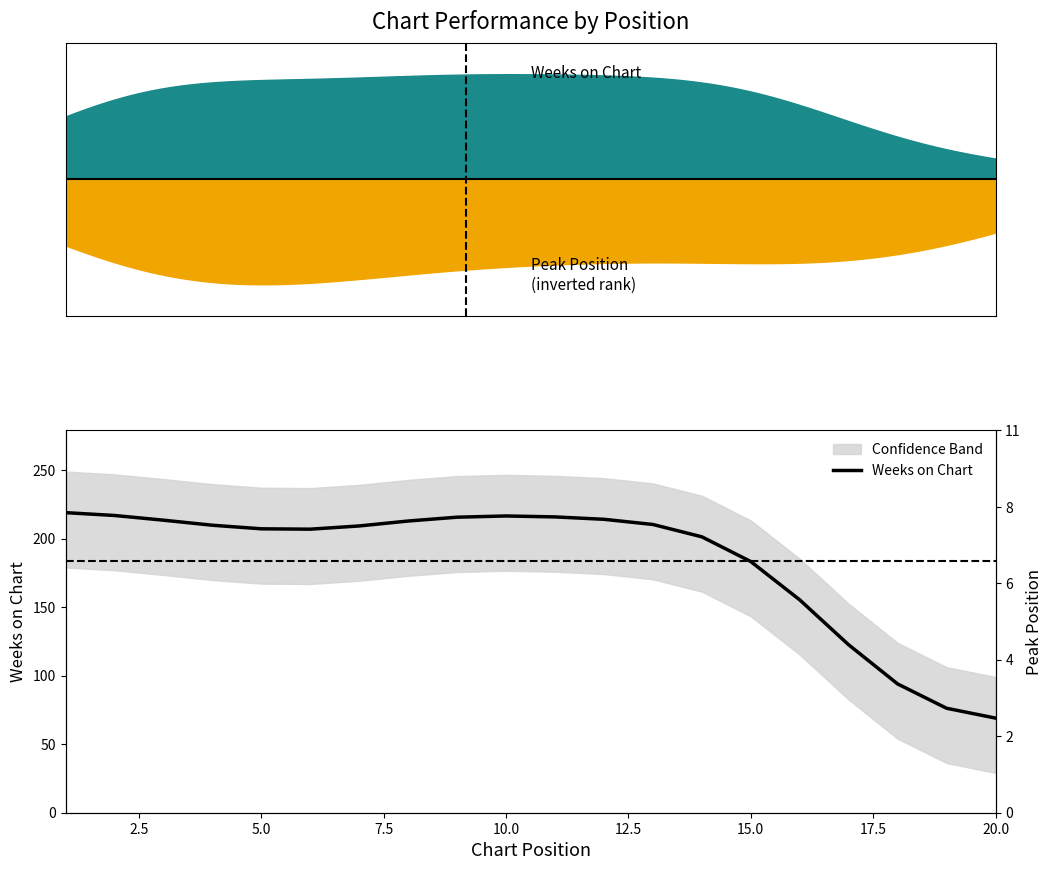

What is the value of the 8th point from the left?

212.9